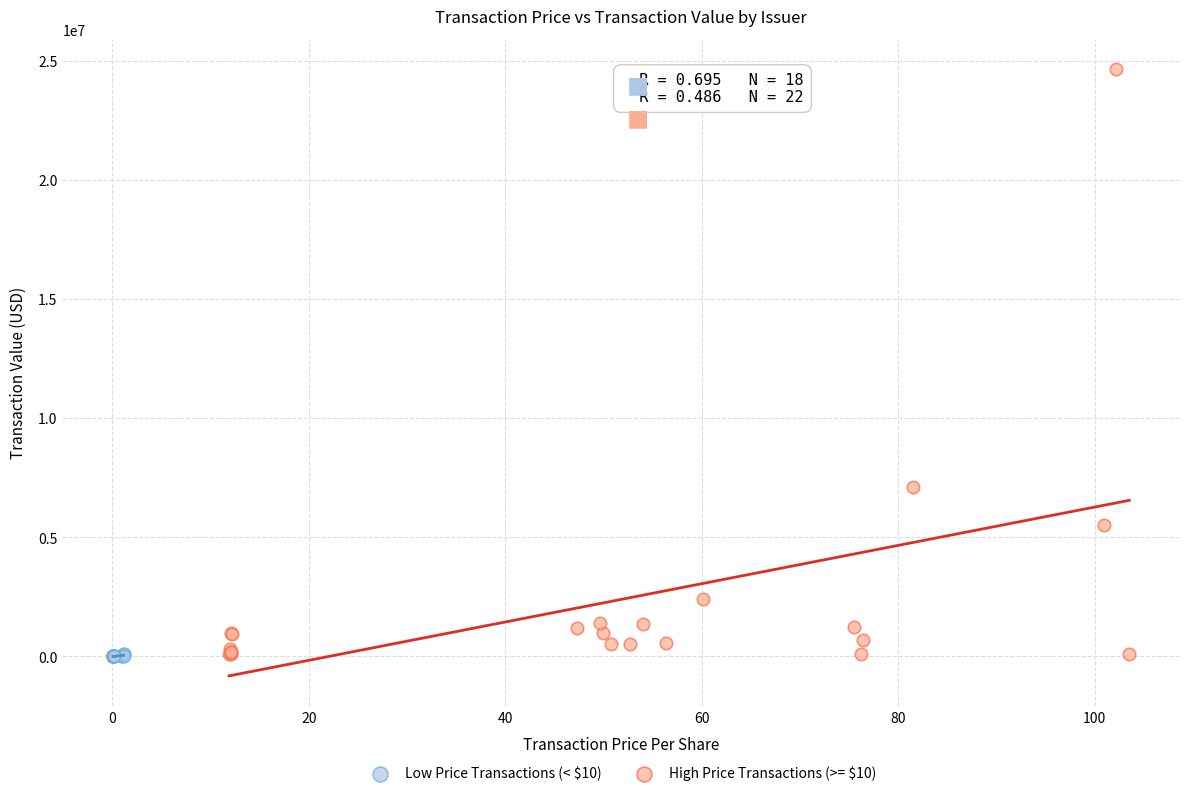

Which series reaches the maximum Y coordinate?

High Price Transactions (>= $10)